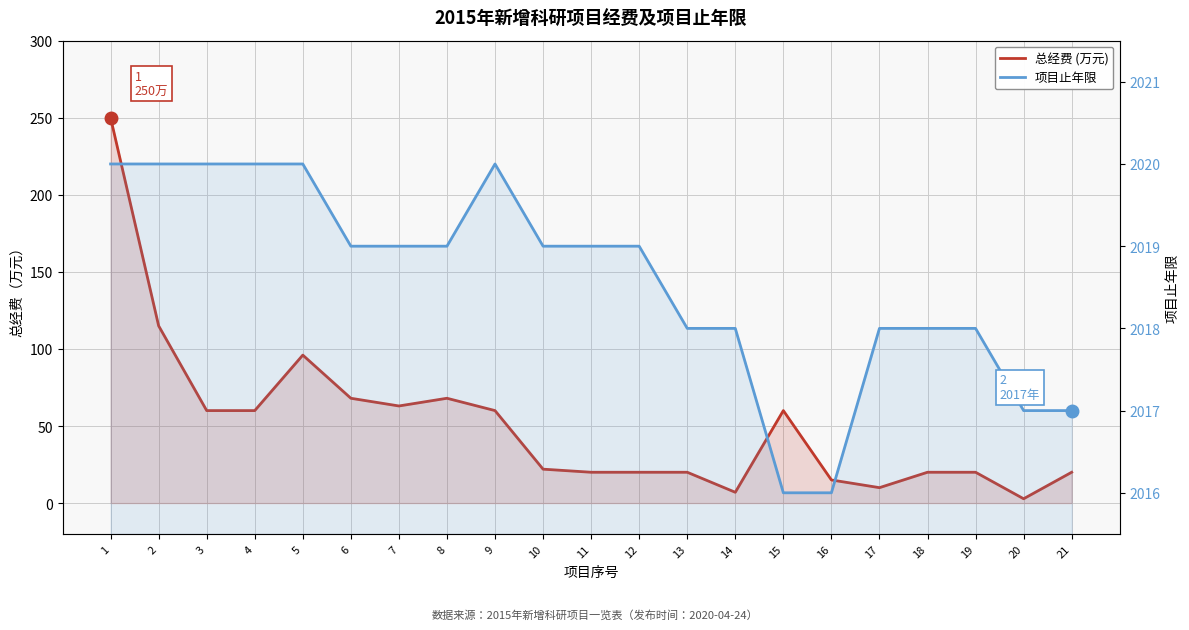

At which category is the sum across all series the highest?

1